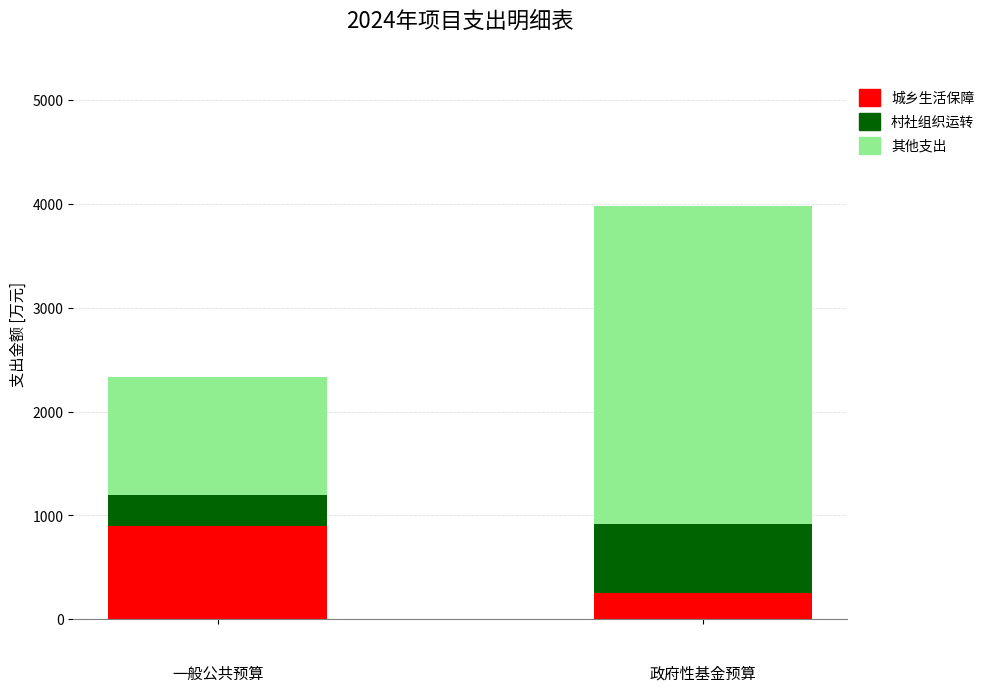

Does the chart contain stacked bars?

Yes